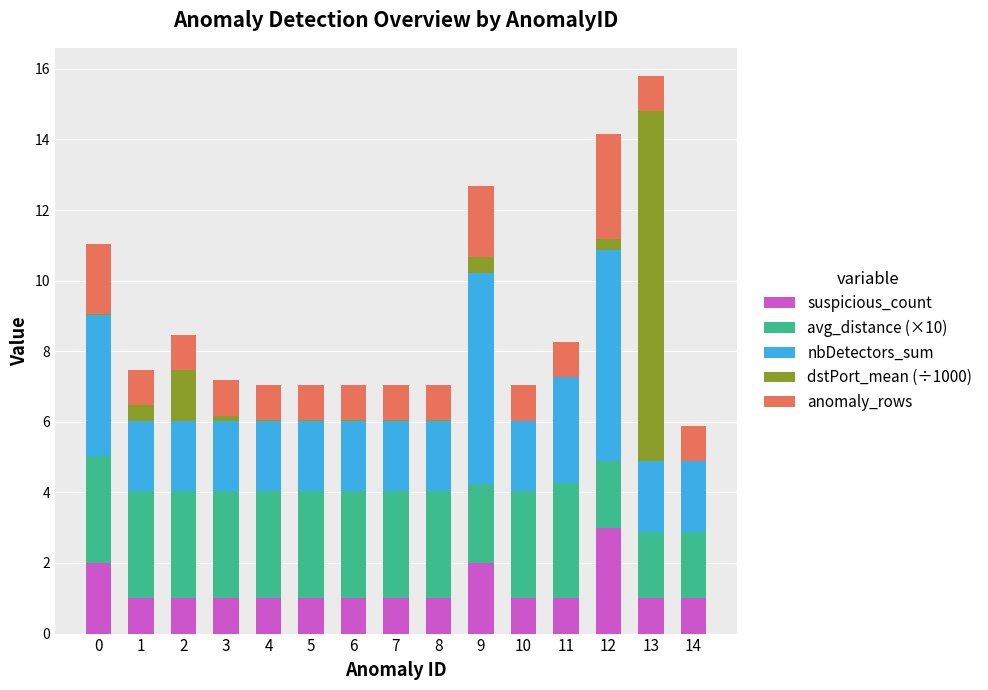

What value does the suspicious_count series have at 9?

2.0